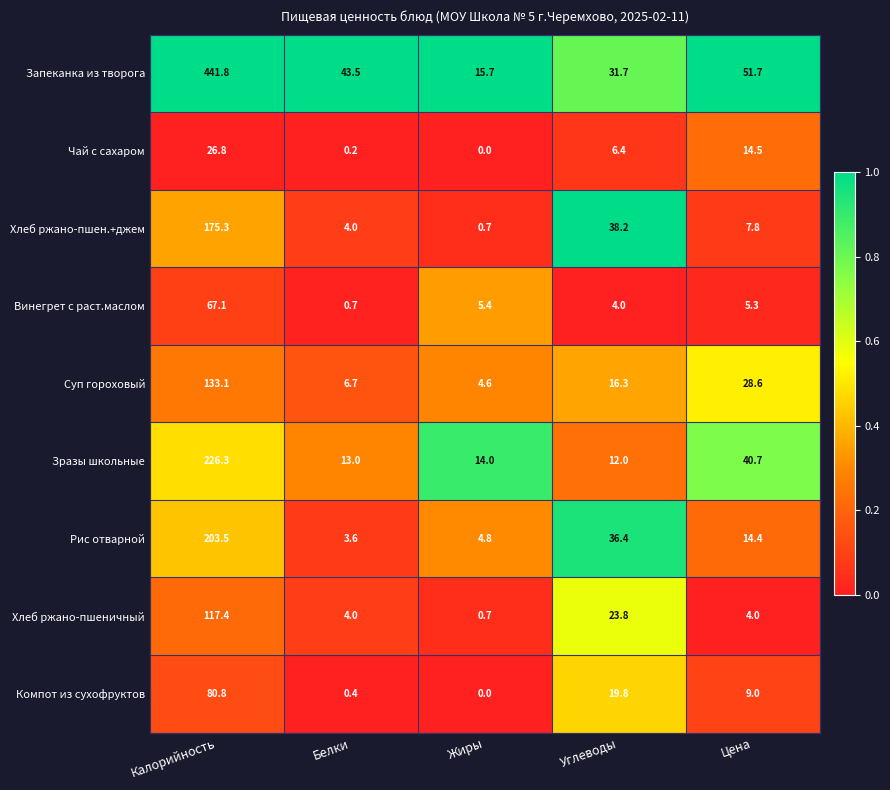

Rank the series at Углеводы from highest to lowest value.

Хлеб ржано-пшен.+джем, Рис отварной, Запеканка из творога, Хлеб ржано-пшеничный, Компот из сухофруктов, Суп гороховый, Зразы школьные, Чай с сахаром, Винегрет с раст.маслом